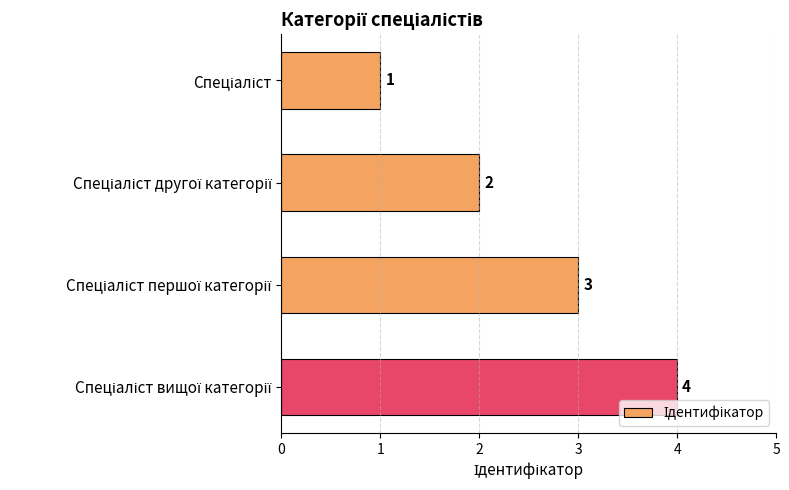

How many series are shown in this chart?

1